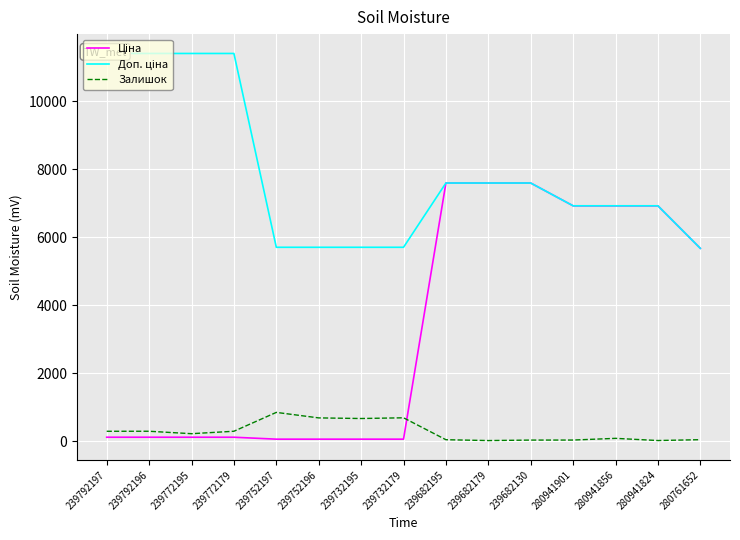

In Залишок, how many points are higher than both neighbors (excluding endpoints)?

4